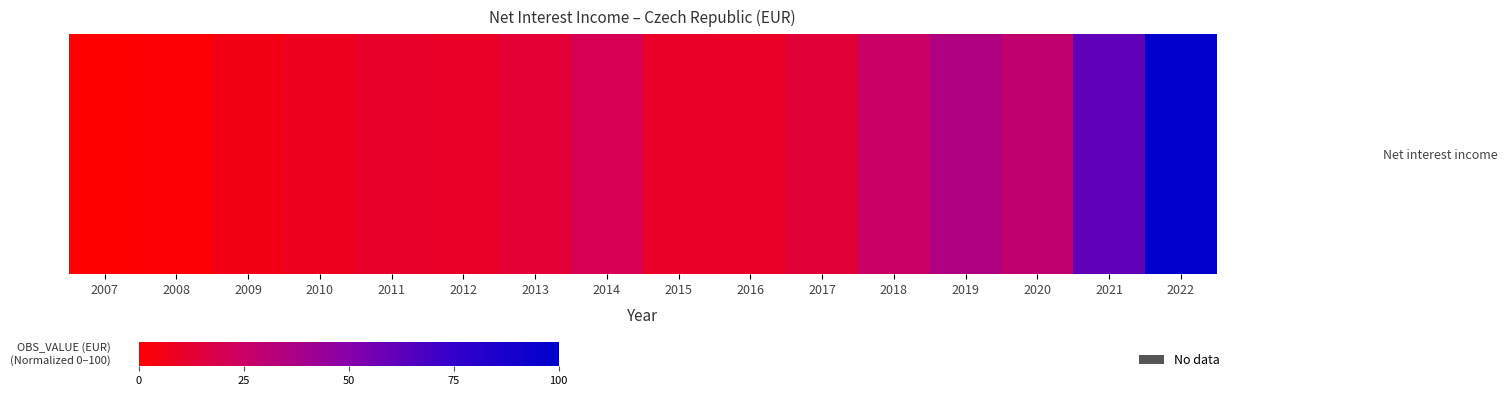

True or false: the data shows 10.0 at 2012.

True